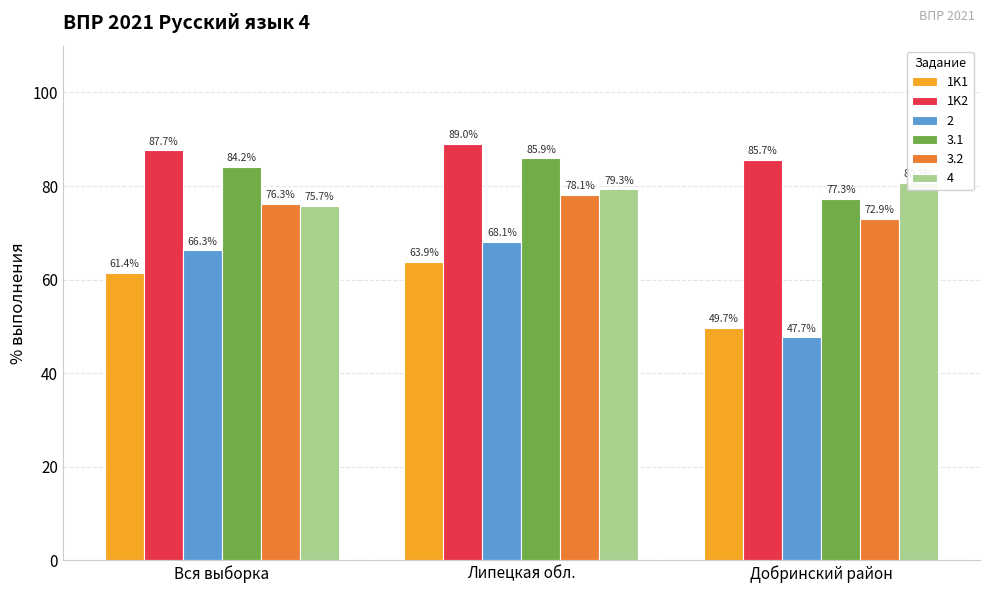

Which category has the lowest value across all series?

Добринский район